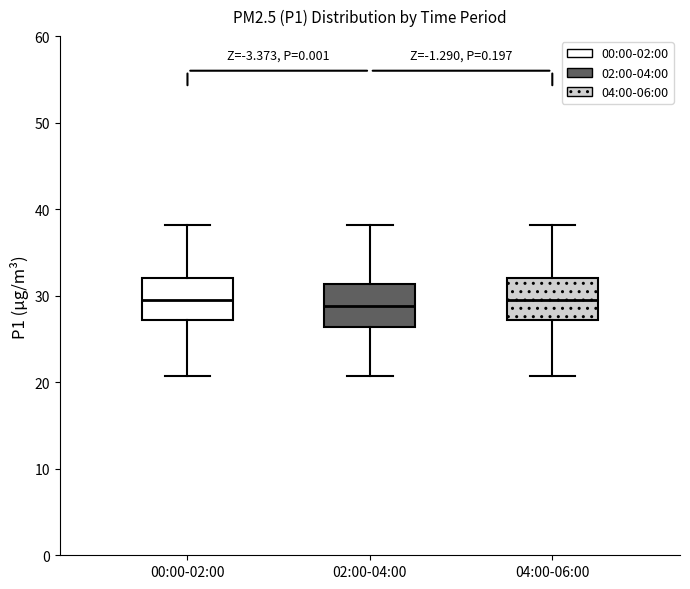

Reading left to right, transcribe this box plot: for each box, give where its median line is, the range the box spans, and where its two whiskers end, as read against the y-axis. The values are not printed on the chart, so give them approximately, as read against the axis.

00:00-02:00: median 30, box 27 to 32, whiskers 21 to 38
02:00-04:00: median 29, box 26 to 31, whiskers 21 to 38
04:00-06:00: median 30, box 27 to 32, whiskers 21 to 38